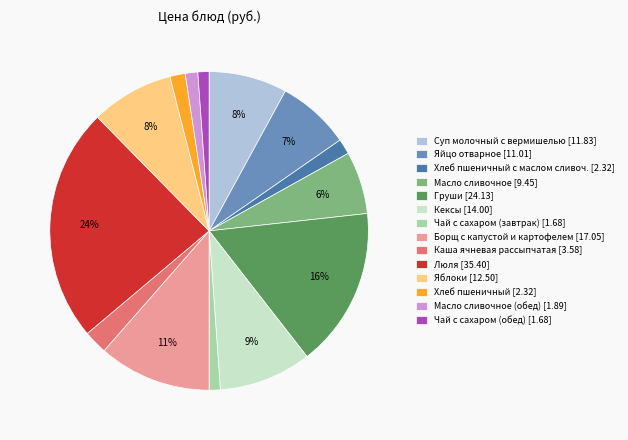

Is there a majority slice in this chart?

No